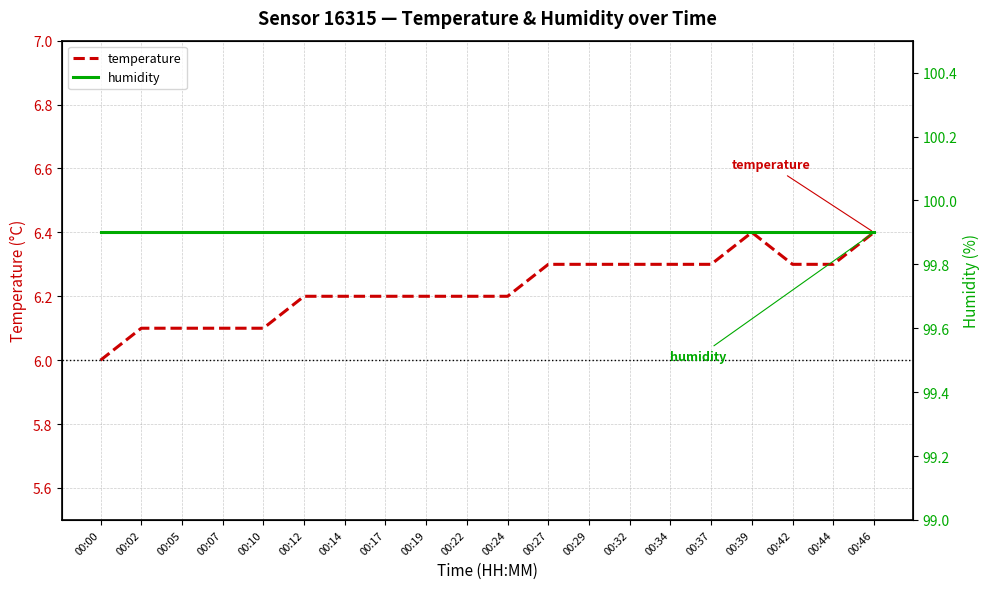

List the series in order of their peak value, lowest first.

temperature, humidity